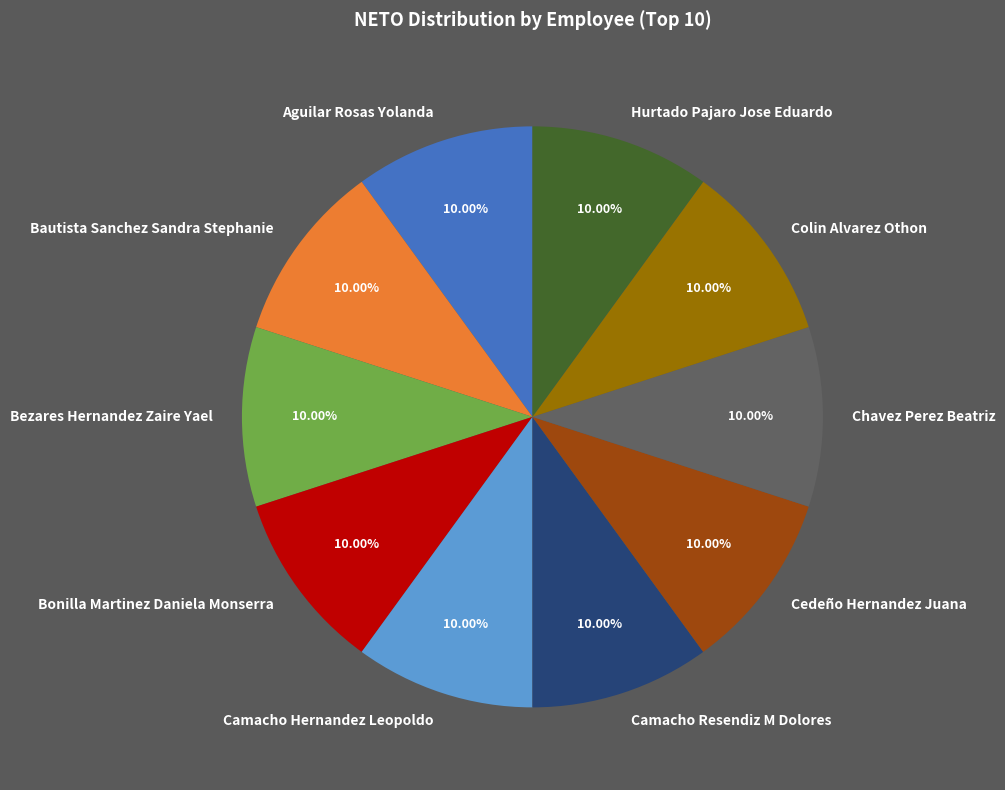

What is the ratio of the value at Bonilla Martinez Daniela Monserra to the value at Cedeño Hernandez Juana?

1.0